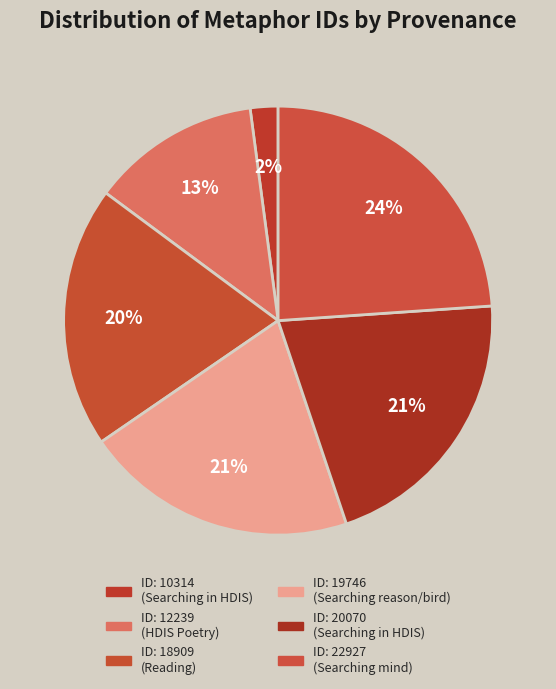

How many segments does this pie chart have?

6